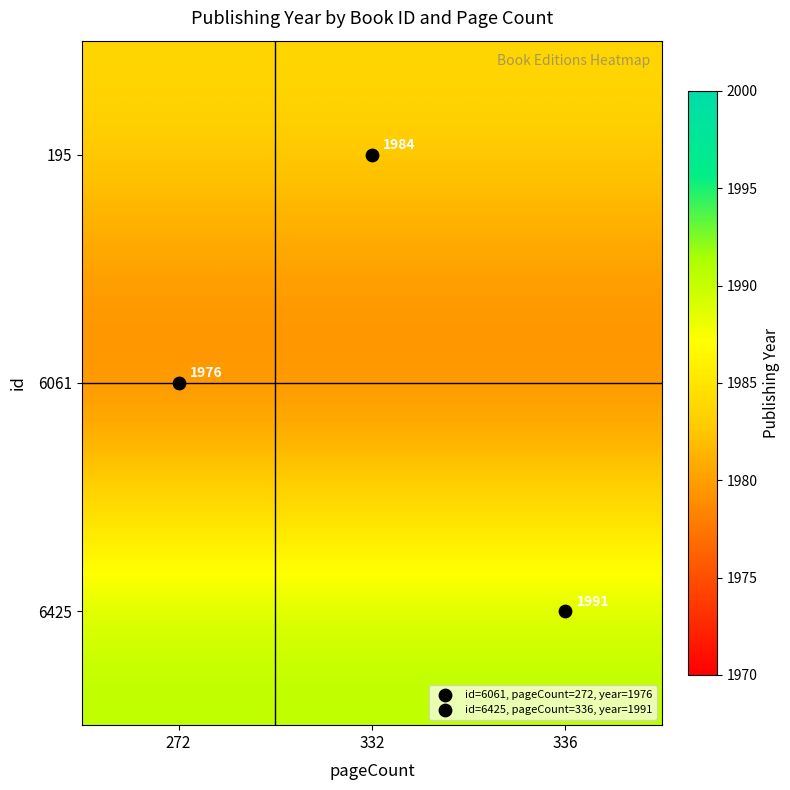

True or false: 6061 has a value of 3026 at 272.

False